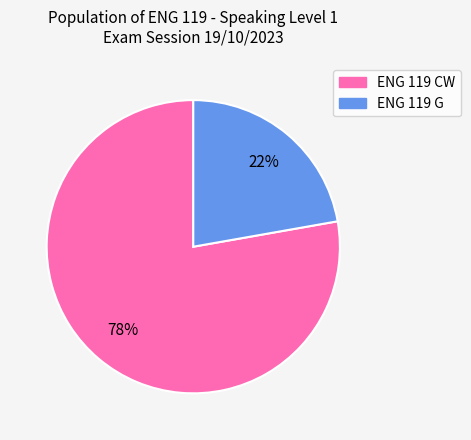

Which slice is the smallest?

ENG 119 G